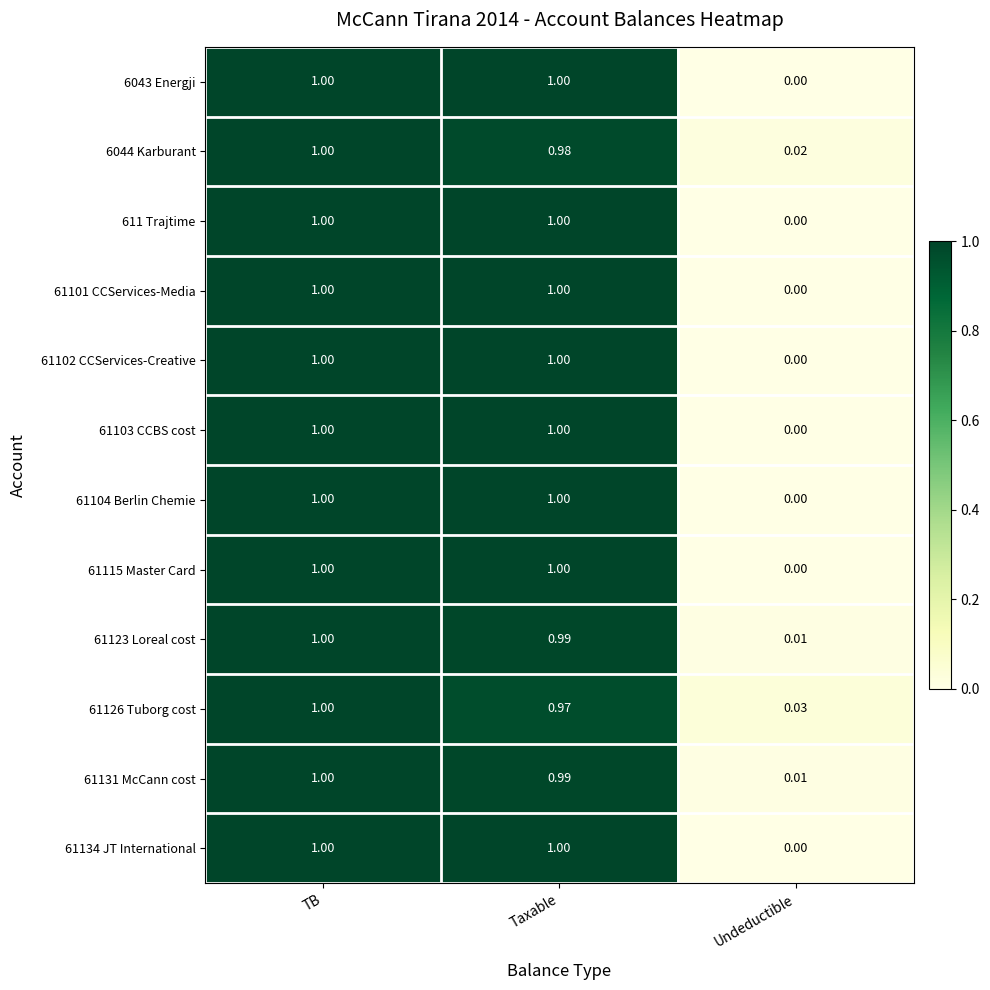

Rank the categories by 6044 Karburant value from lowest to highest.

Undeductible, Taxable, TB